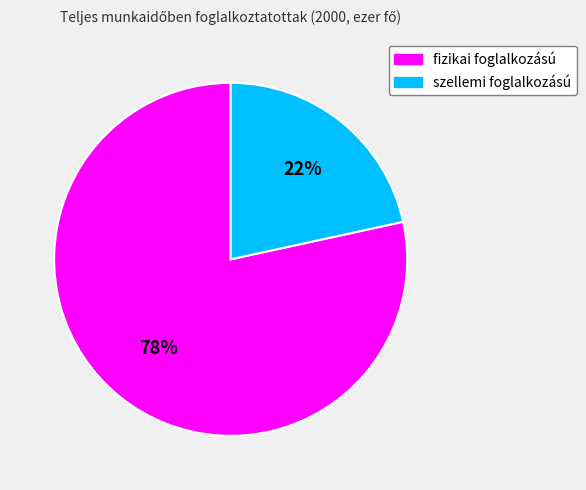

Is it true that fizikai foglalkozású is 86% of the pie?

False